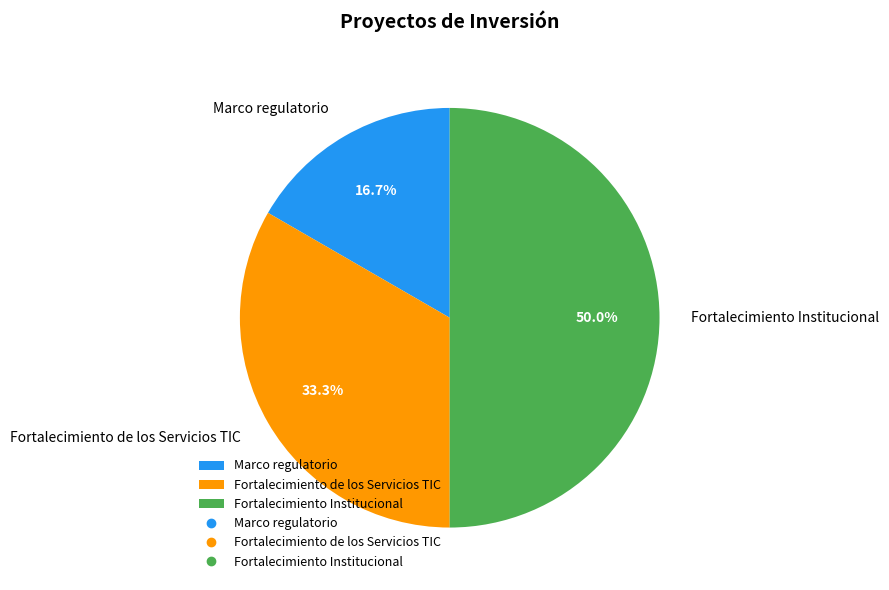

What is the total percentage of Fortalecimiento de los Servicios TIC and Fortalecimiento Institucional?

83.3%